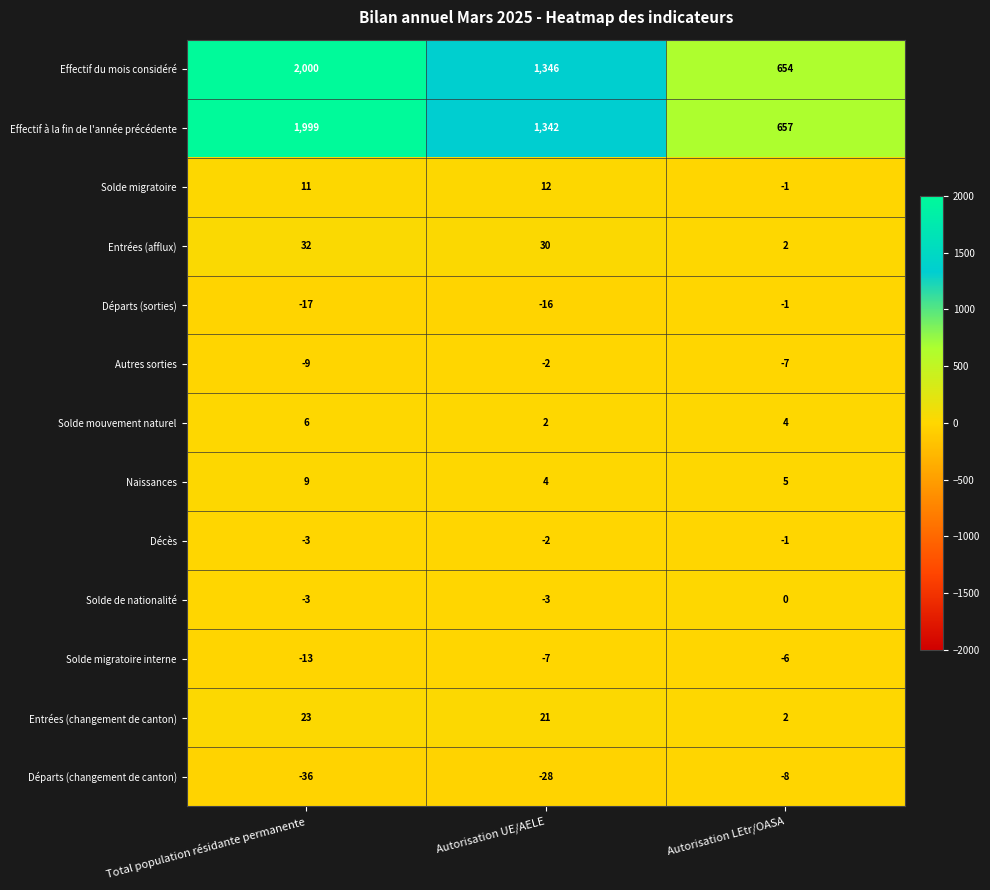

Which label corresponds to the largest value in the chart?

Total population résidante permanente